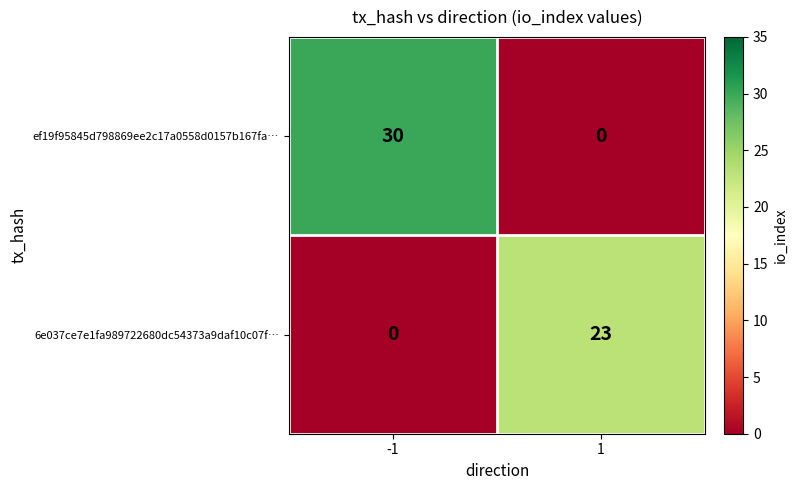

List the series in order of their overall mean, highest first.

ef19f95845d798869ee2c17a0558d0157b167fa…, 6e037ce7e1fa989722680dc54373a9daf10c07f…